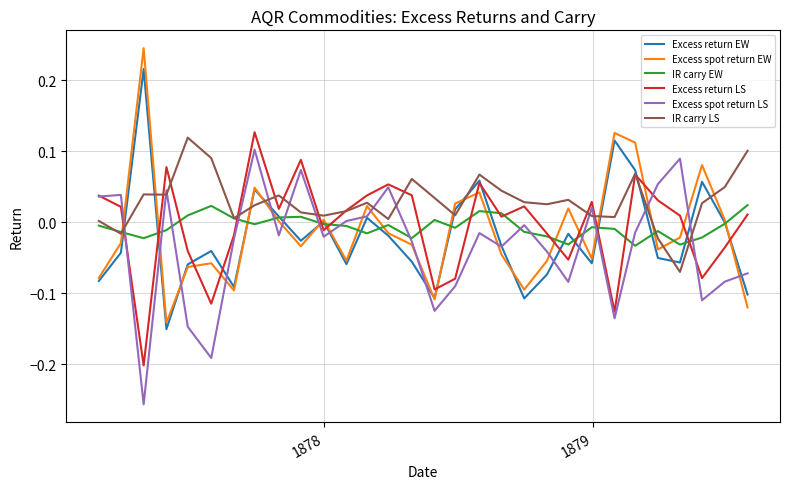

What are all the series names shown in the legend?

Excess return EW, Excess spot return EW, IR carry EW, Excess return LS, Excess spot return LS, IR carry LS